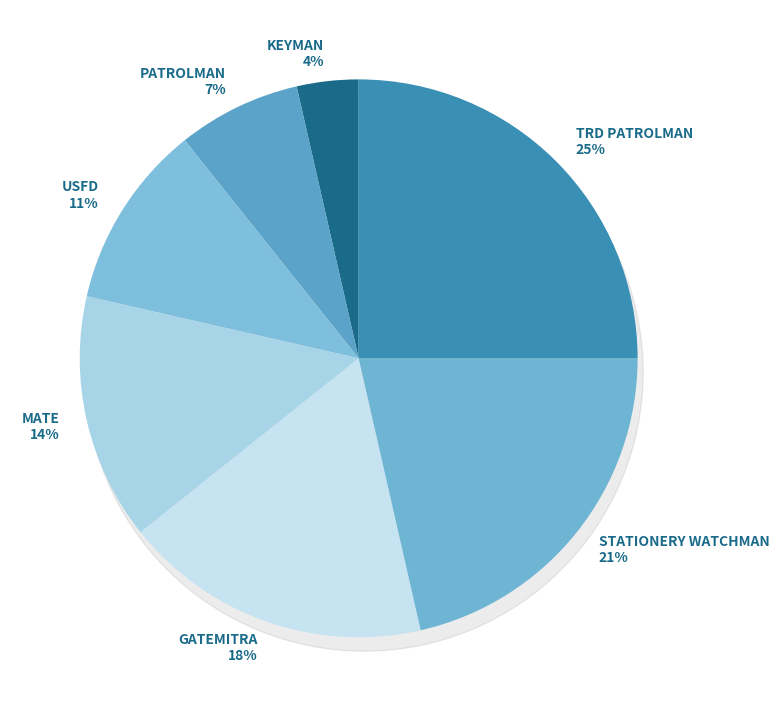

Which slice is the largest?

TRD PATROLMAN